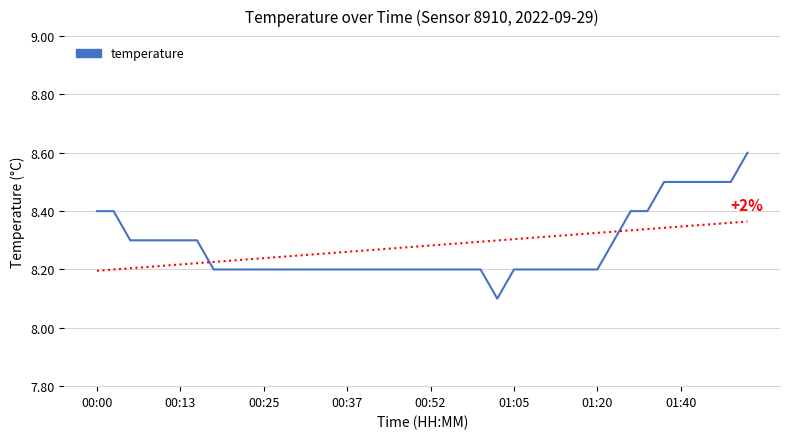

The value at 01:05 is 8.2. True or false?

True